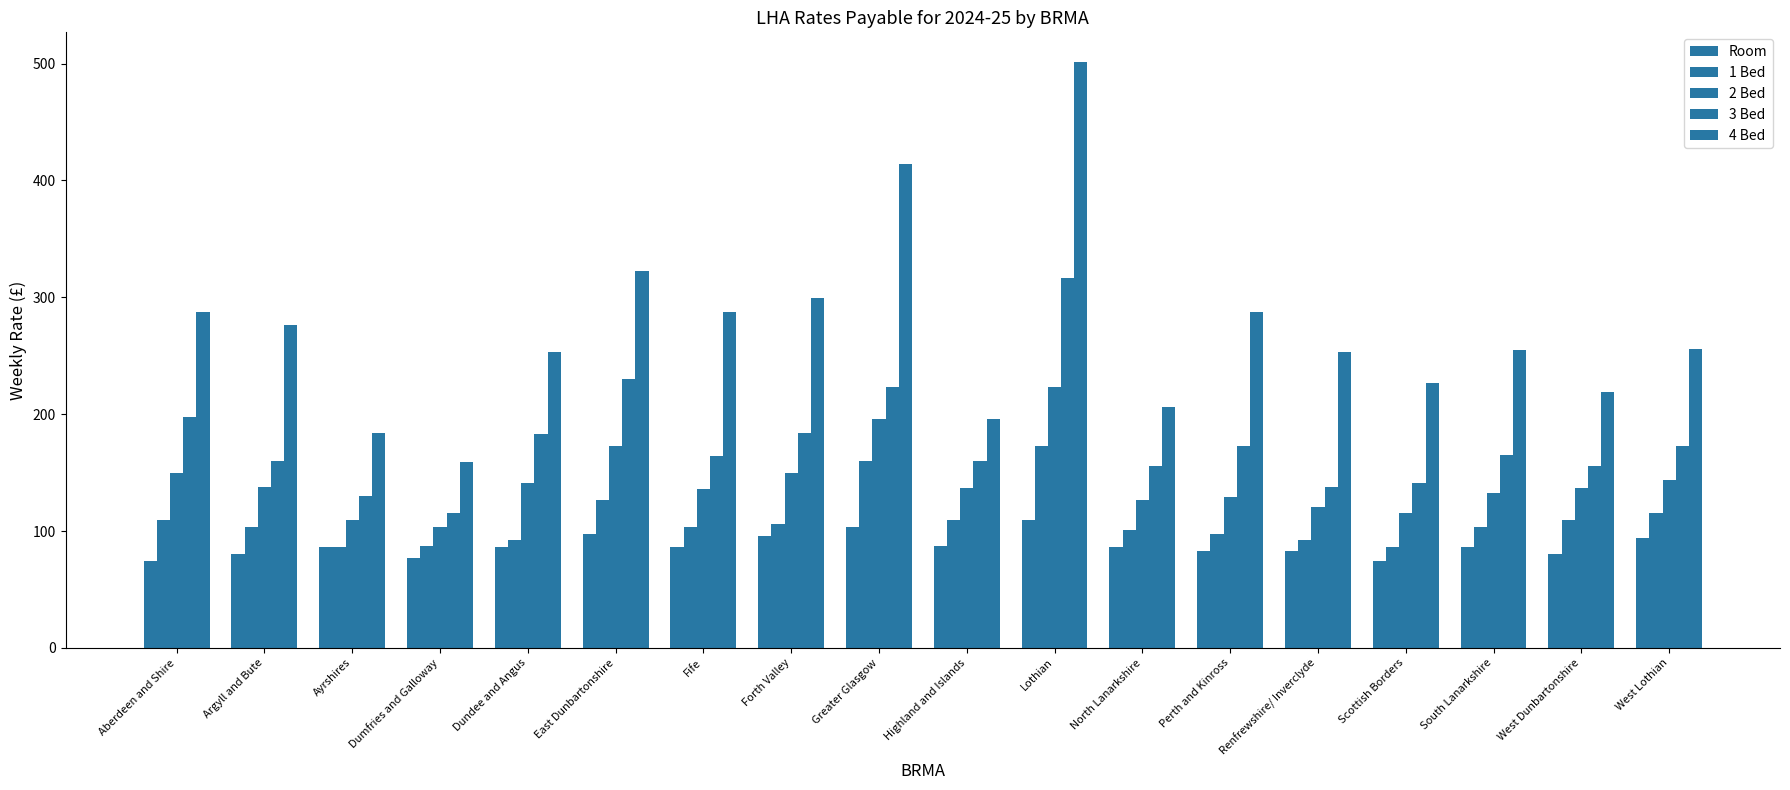

What is the label of the 2nd bar from the right?

West Dunbartonshire